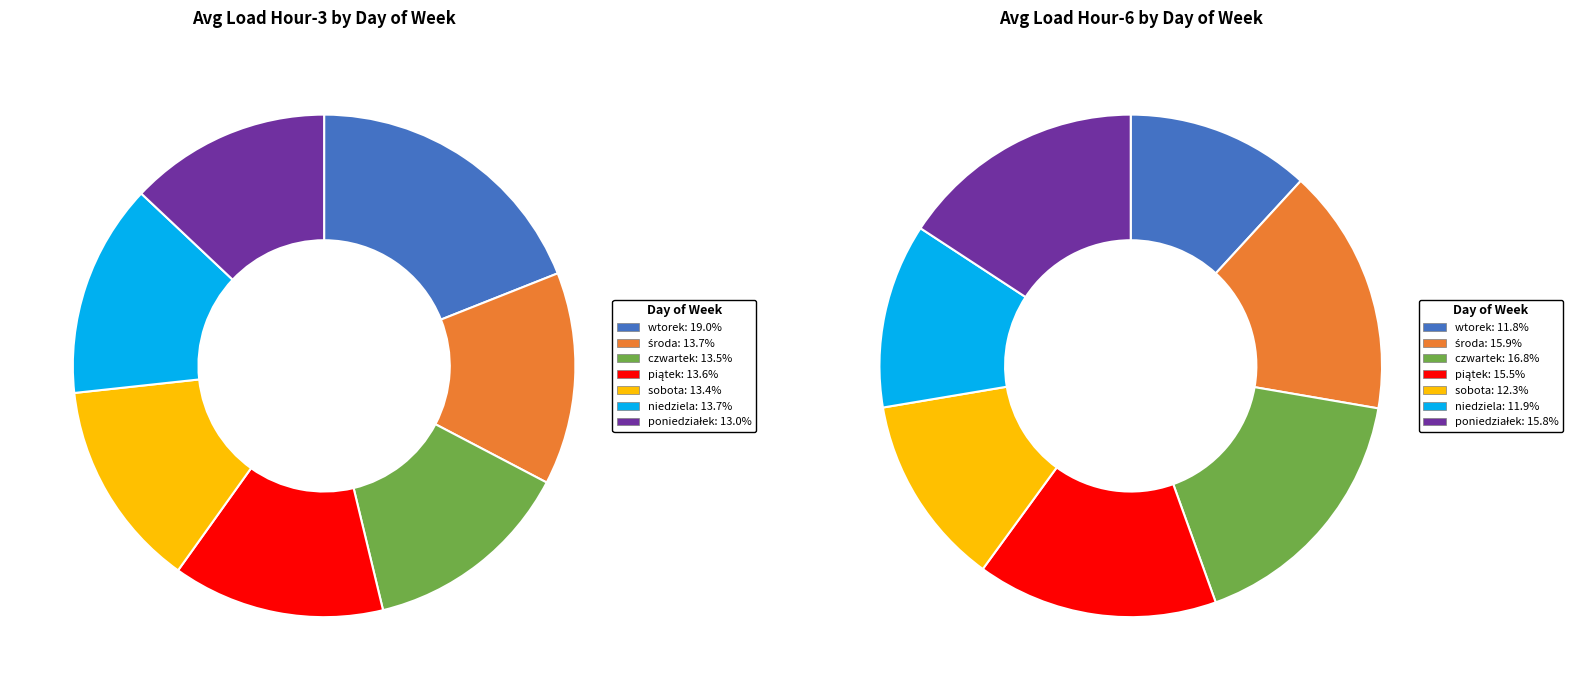

How many slices are in this pie chart?

7